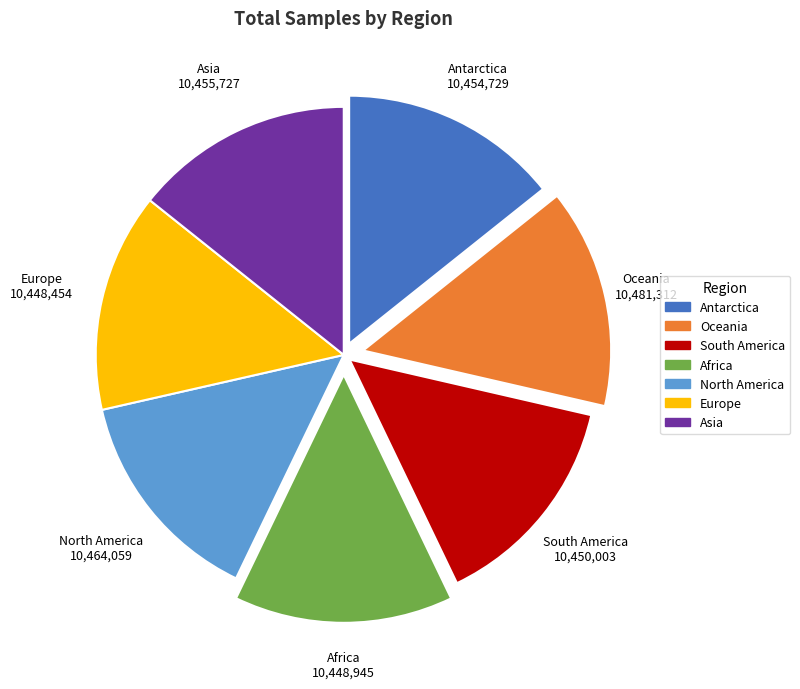

Is there any slice that represents more than half of the pie?

No